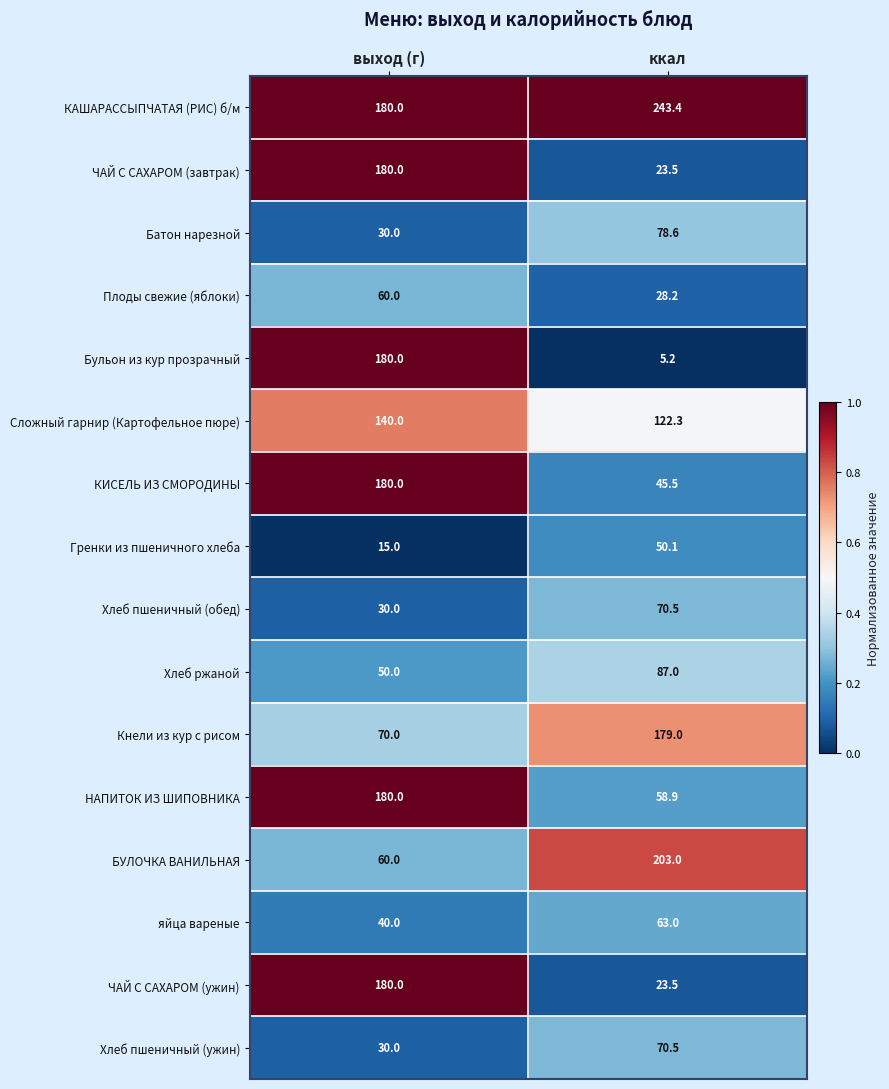

Which label corresponds to the largest value in the chart?

ккал